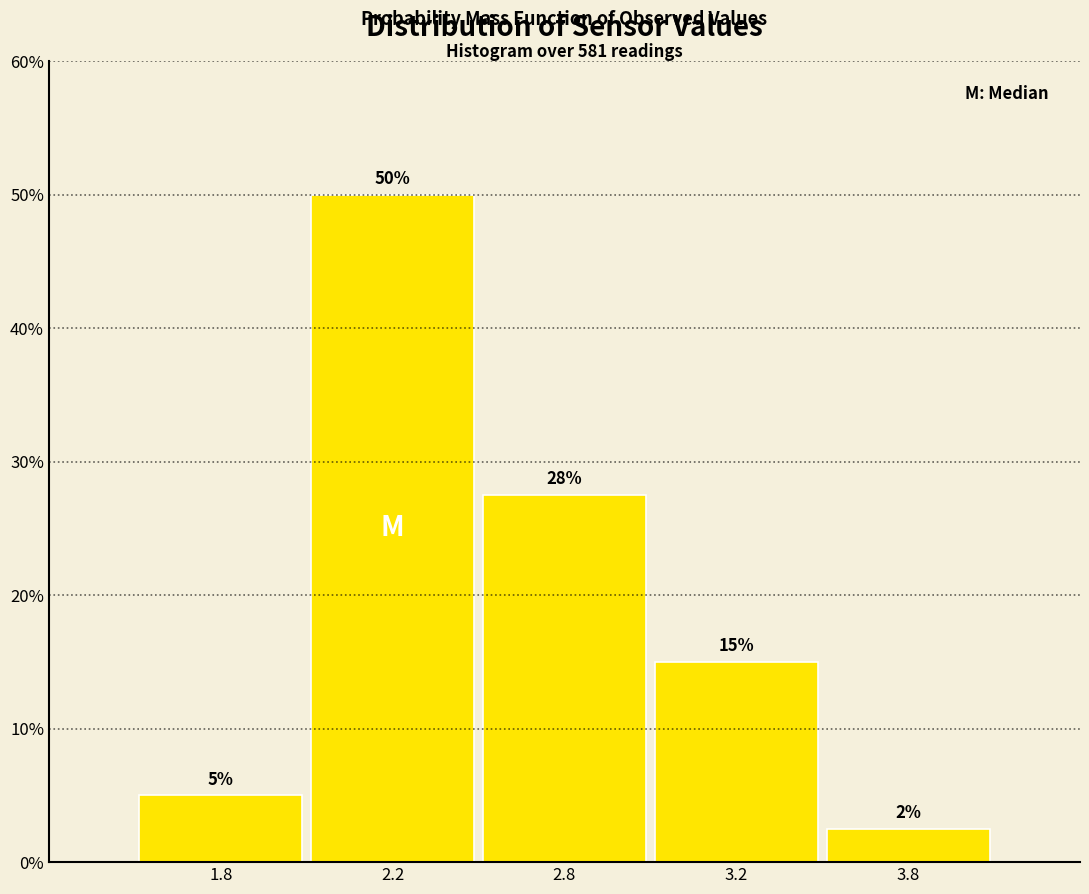

Is it true that the value at 3.8 is 2.5?

True